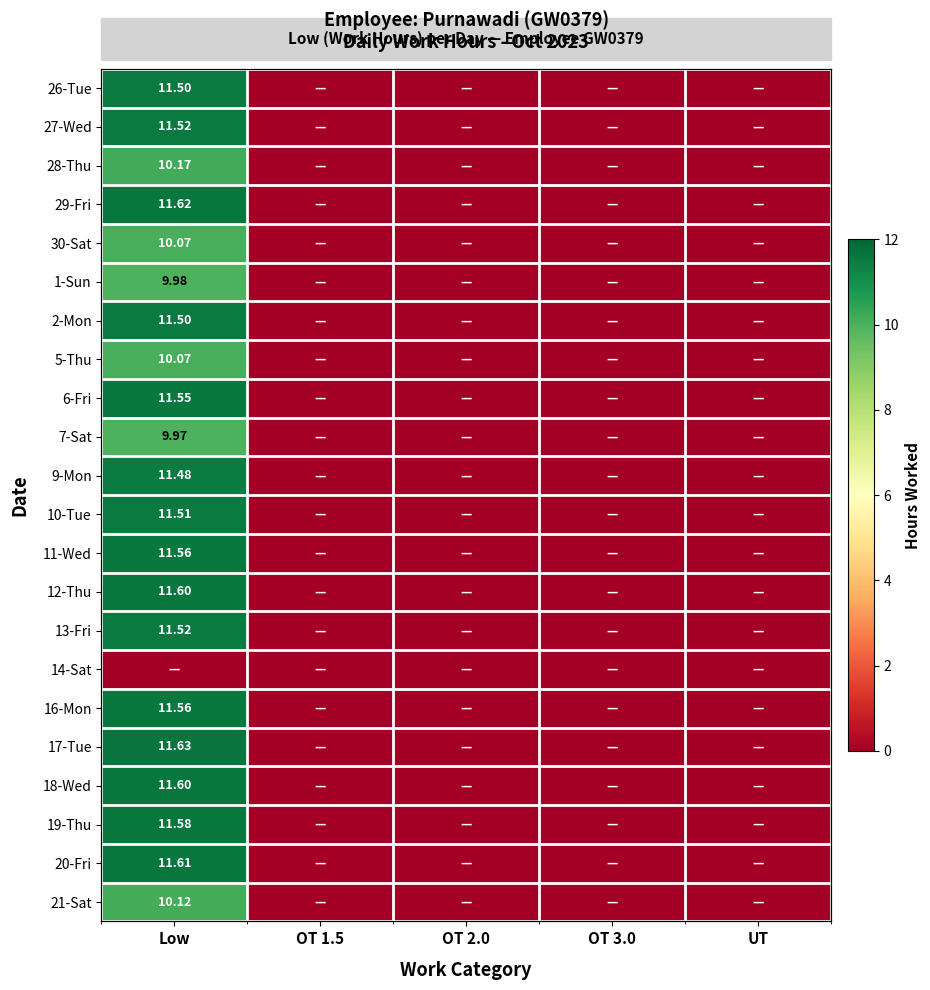

What is the maximum value shown in the chart?

11.6